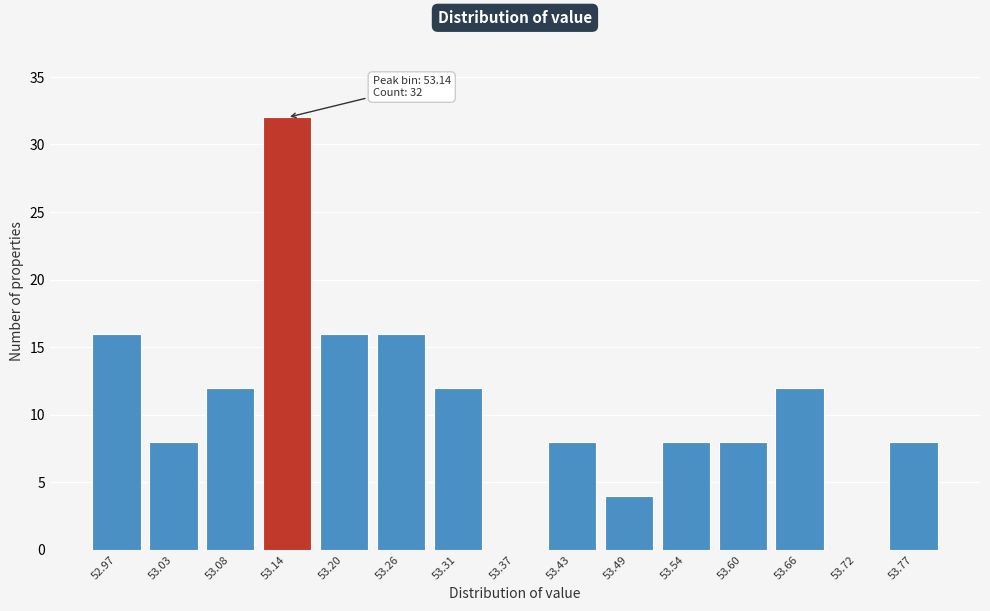

Reading left to right, transcribe all the data shown in this chart.

52.97=16	53.03=8	53.08=12	53.14=32	53.20=16	53.26=16	53.31=12	53.37=0	53.43=8	53.49=4	53.54=8	53.60=8	53.66=12	53.72=0	53.77=8